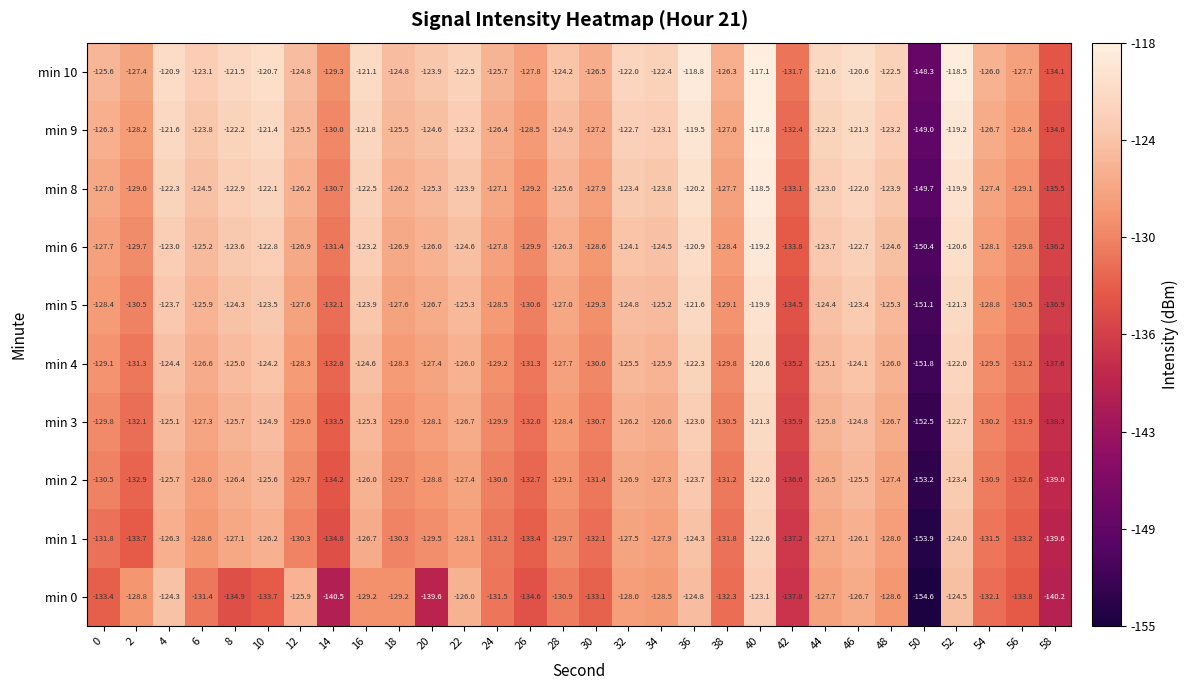

Between 4 and 58, which series saw the biggest shift?

min 0